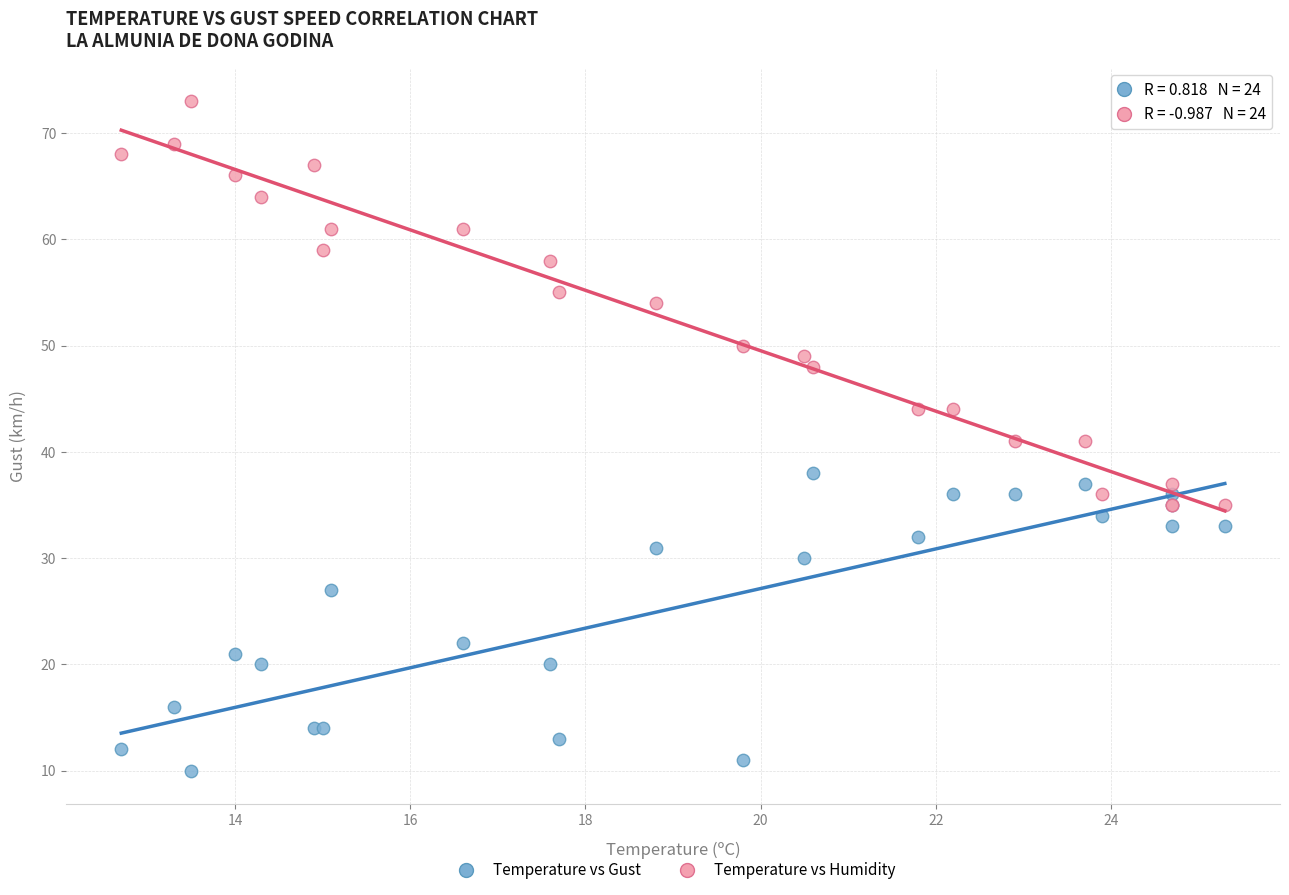

In the Temperature vs Gust series, what Y value is closest to 24?

22